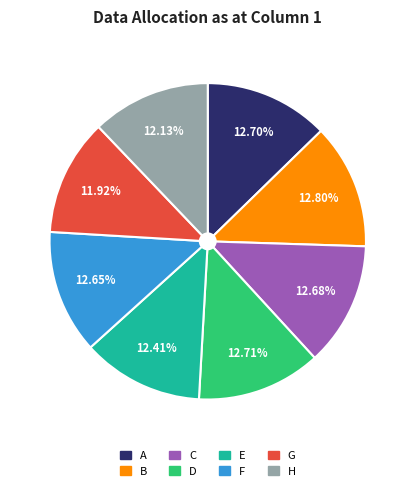

To the nearest percent, what is the difference between the largest and smallest slice percentages?

1%